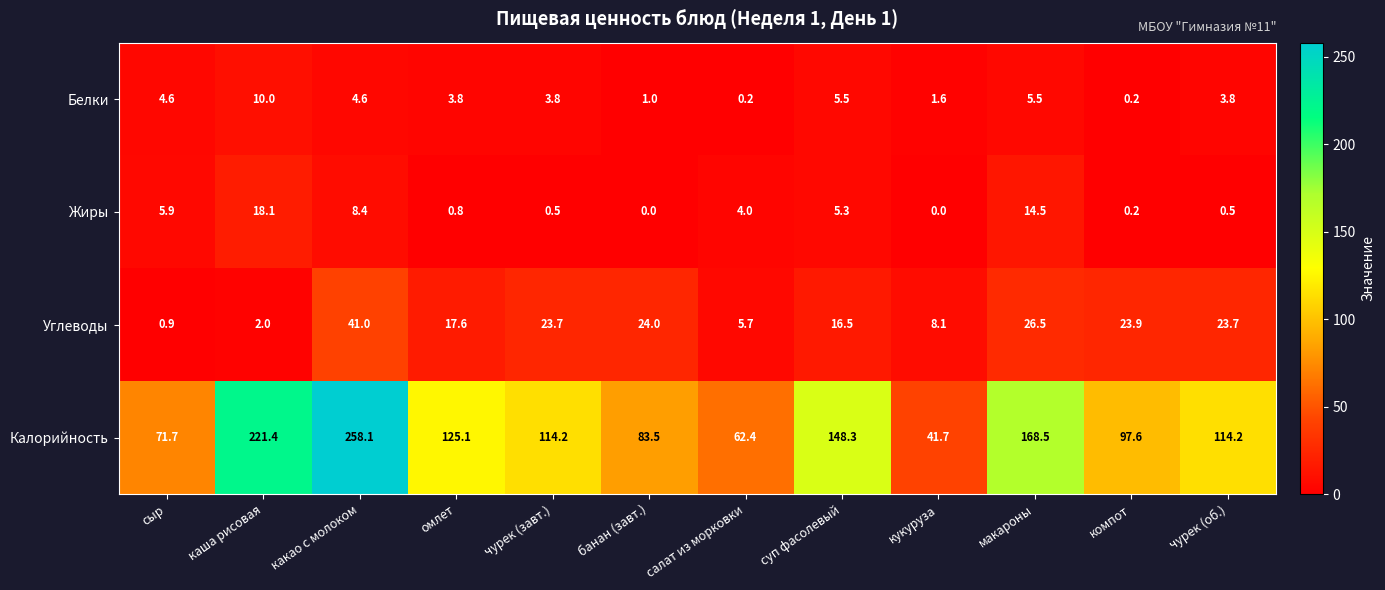

What is the total value across all series at сыр?

83.1